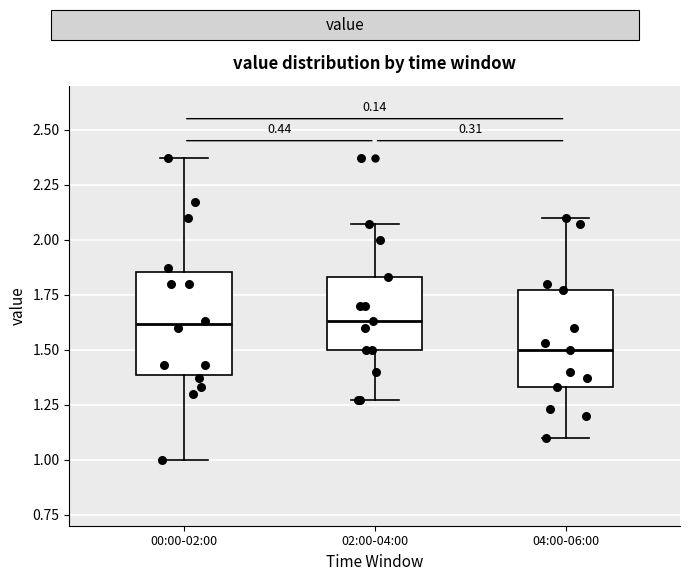

Reading left to right, read every box against the y-axis: the position of its median line, the range the box covers, and the ends of its whiskers. The values are not printed on the chart, so give them approximately, as read against the axis.

00:00-02:00: median 1.60, box 1.40 to 1.85, whiskers 1.00 to 2.35
02:00-04:00: median 1.65, box 1.50 to 1.85, whiskers 1.25 to 2.05
04:00-06:00: median 1.50, box 1.35 to 1.75, whiskers 1.10 to 2.10